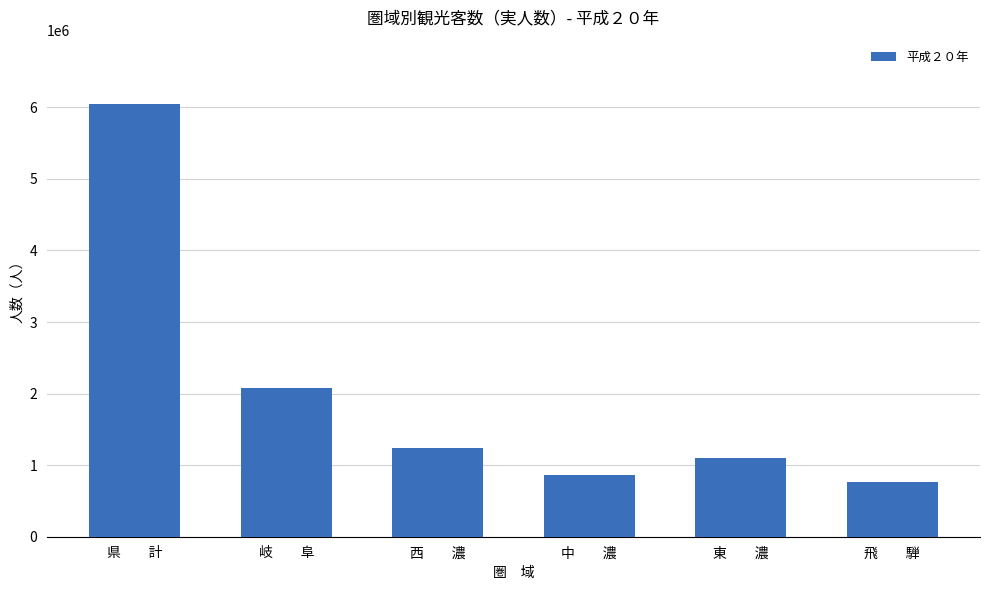

What is the value of the 6th bar from the left?

764272